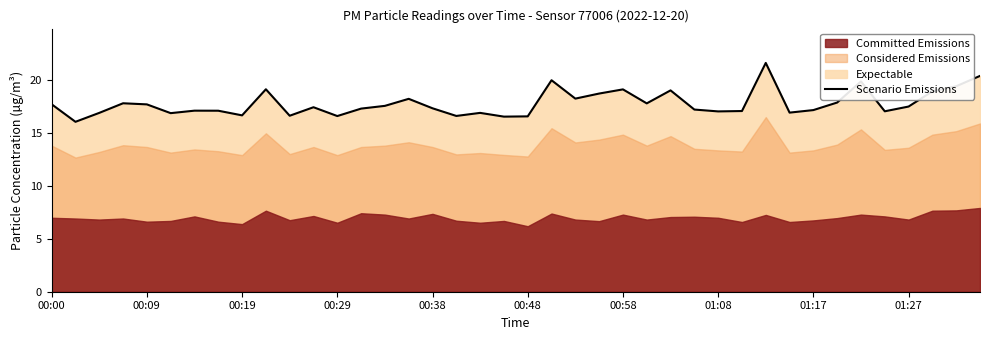

Count the number of categories in the chart.

40